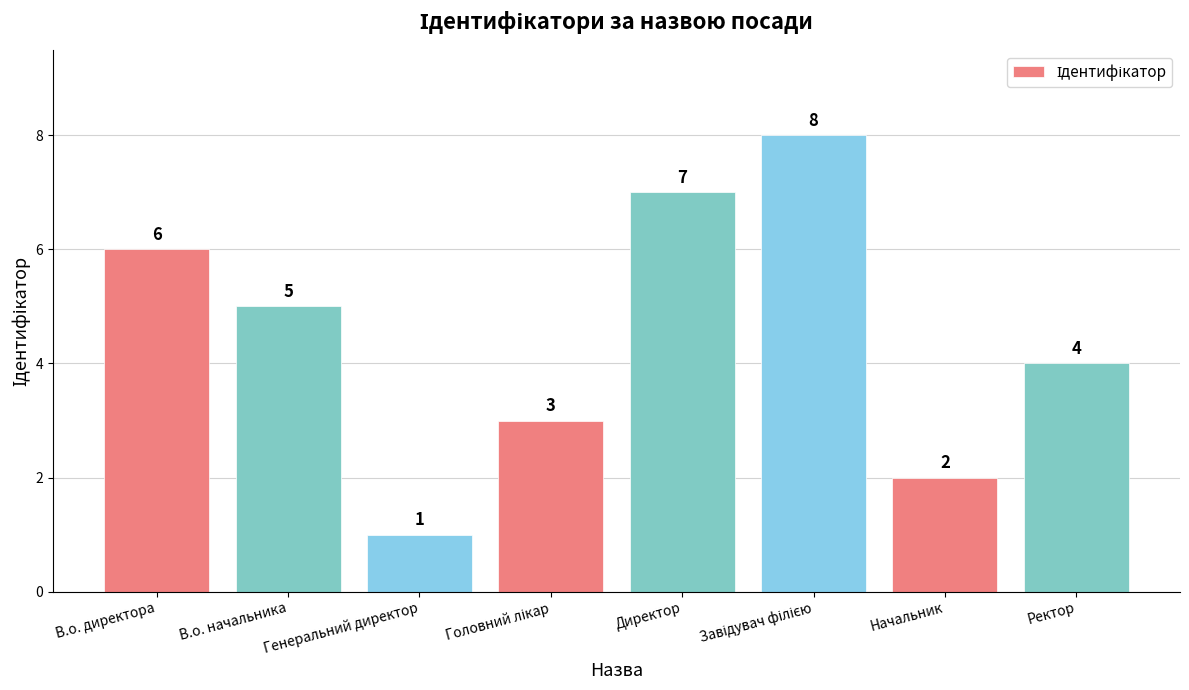

What is the smallest value displayed?

1